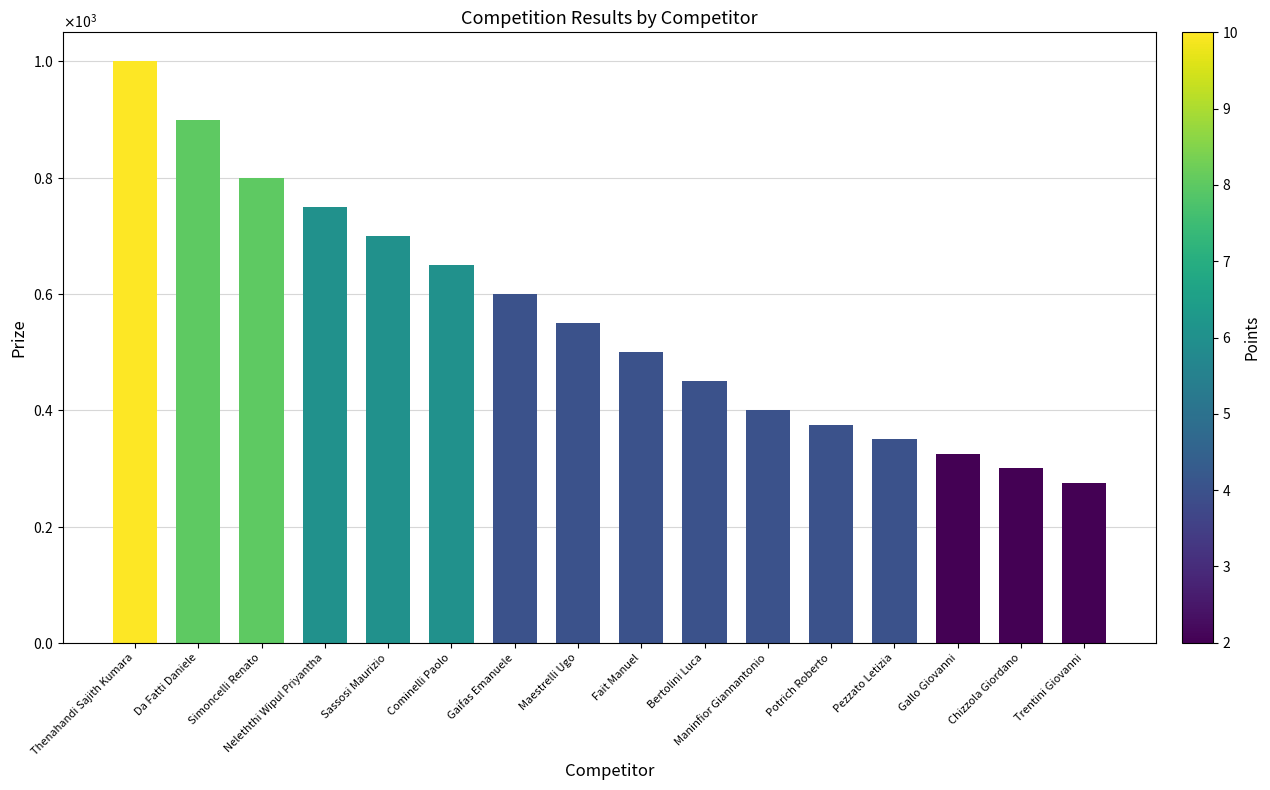

What is the minimum value shown in the chart?

275